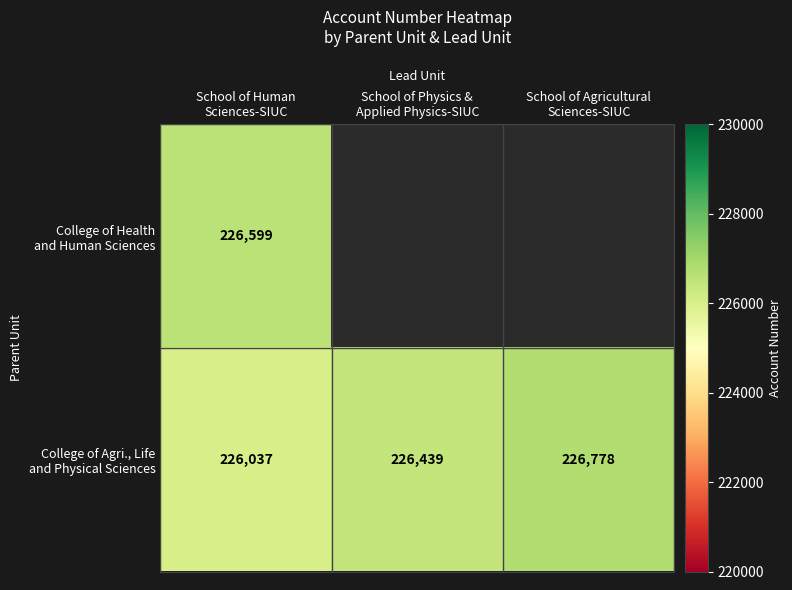

Is the value of College of Health and Human Sciences at School of Physics & Applied Physics-SIUC greater than the value of College of Agri., Life and Physical Sciences at School of Human Sciences-SIUC?

No